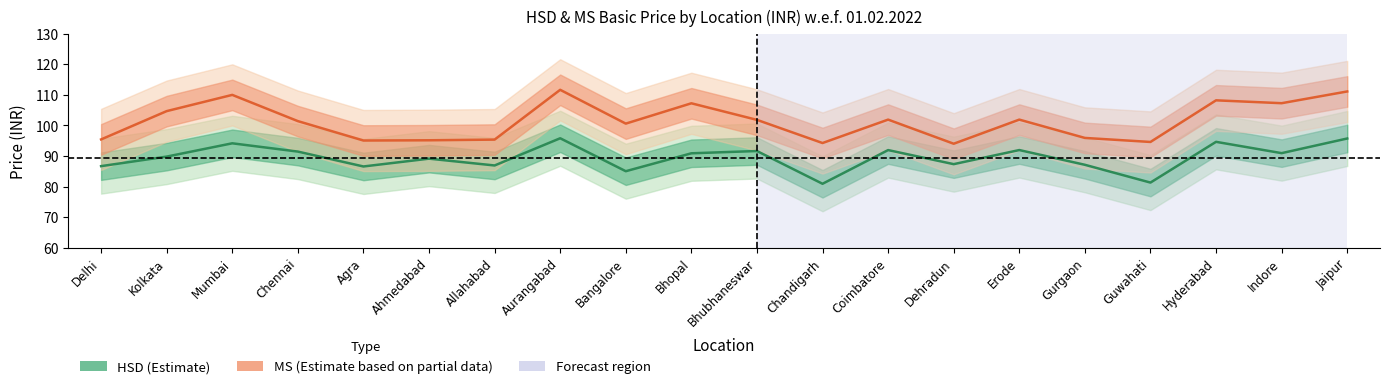

True or false: MS (Estimate based on partial data) and HSD (Estimate) cross at least once.

False